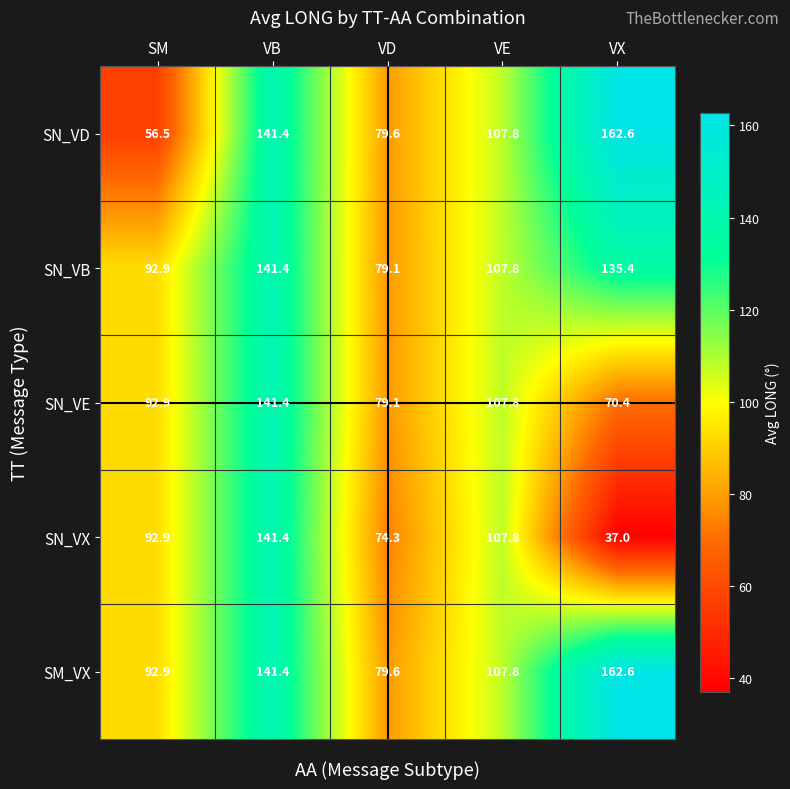

What is the difference between the maximum and second lowest values in the SN_VE series?

62.3